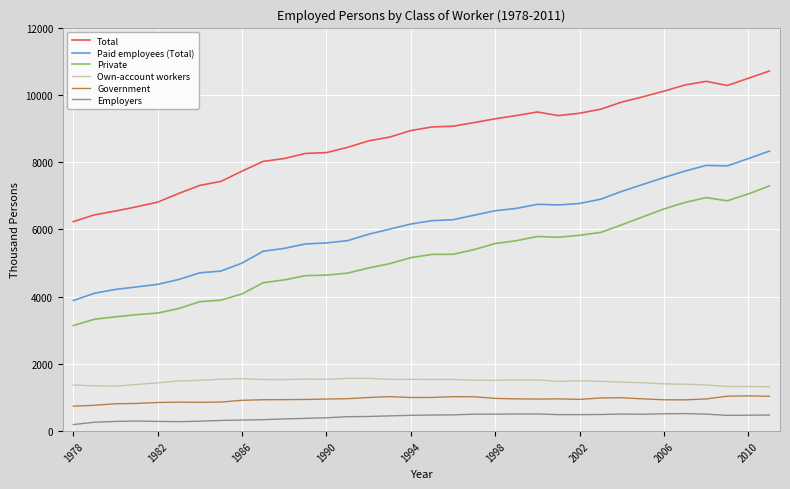

What is the smallest value displayed?

197